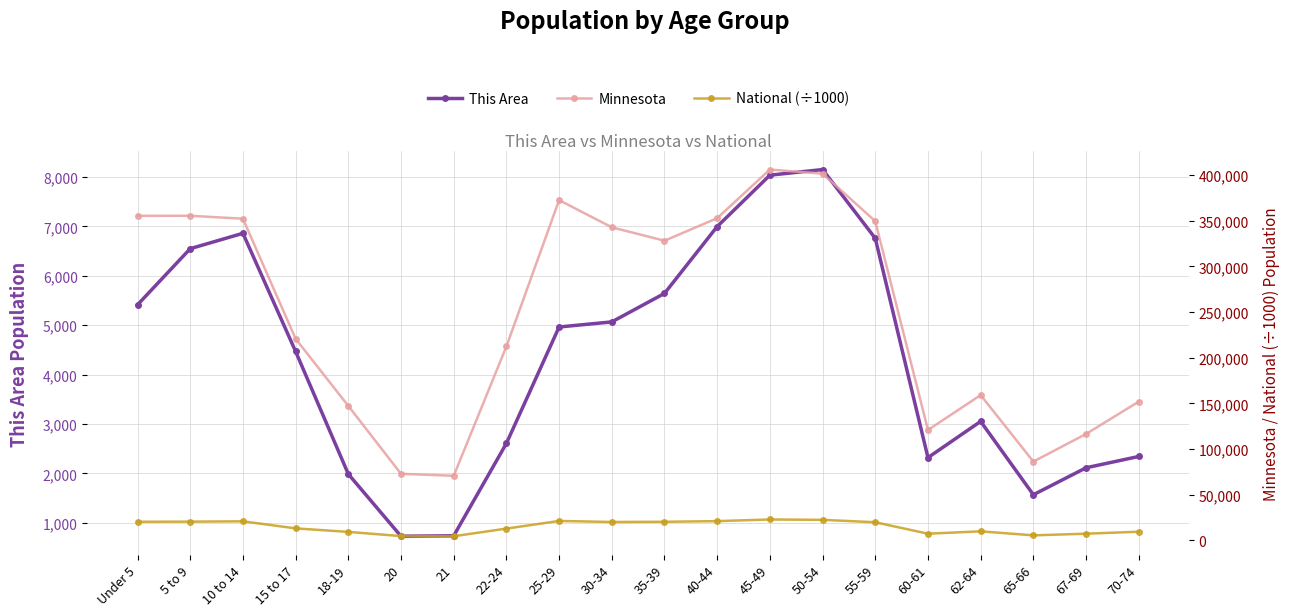

At how many categories does at least one series exceed 307383?

10